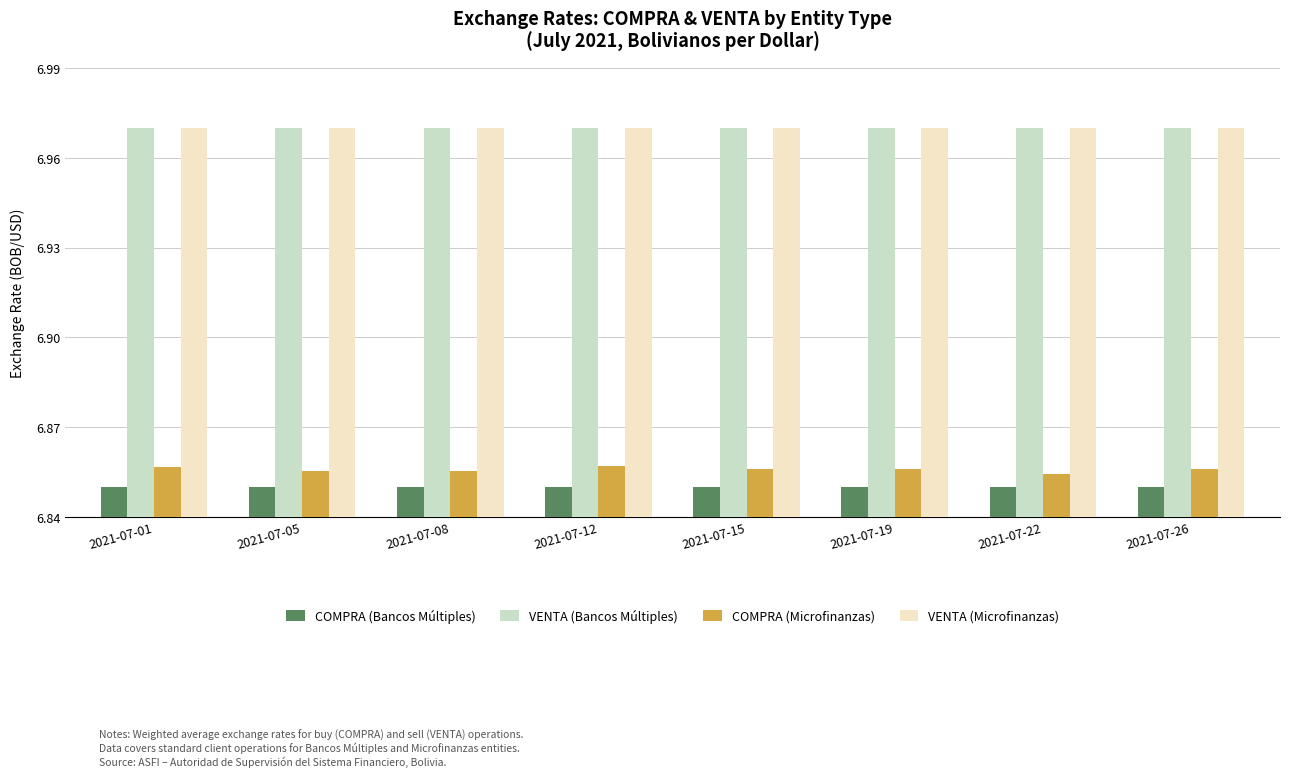

What is the sum of all VENTA (Microfinanzas) values?

55.8